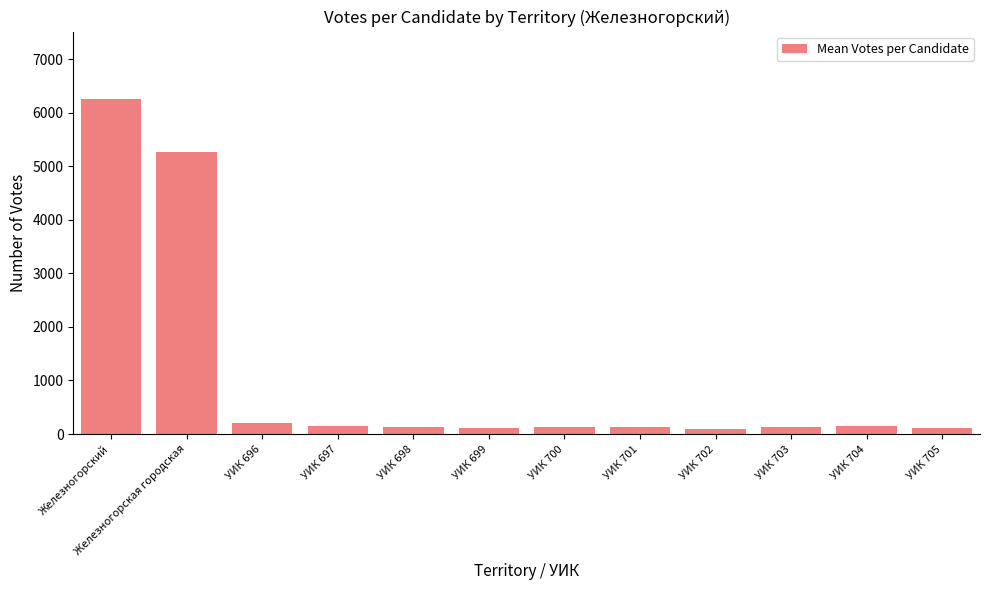

Is it true that the value at Железногорский is 3790.1?

False